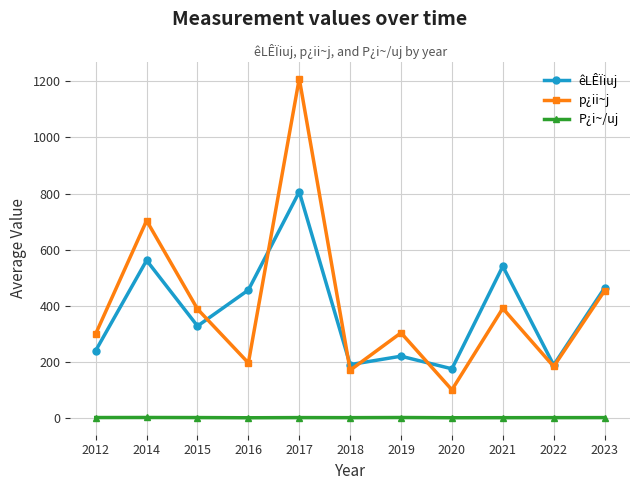

What is the value of the êLÊÏiuj point at the 10th from the left?

188.3